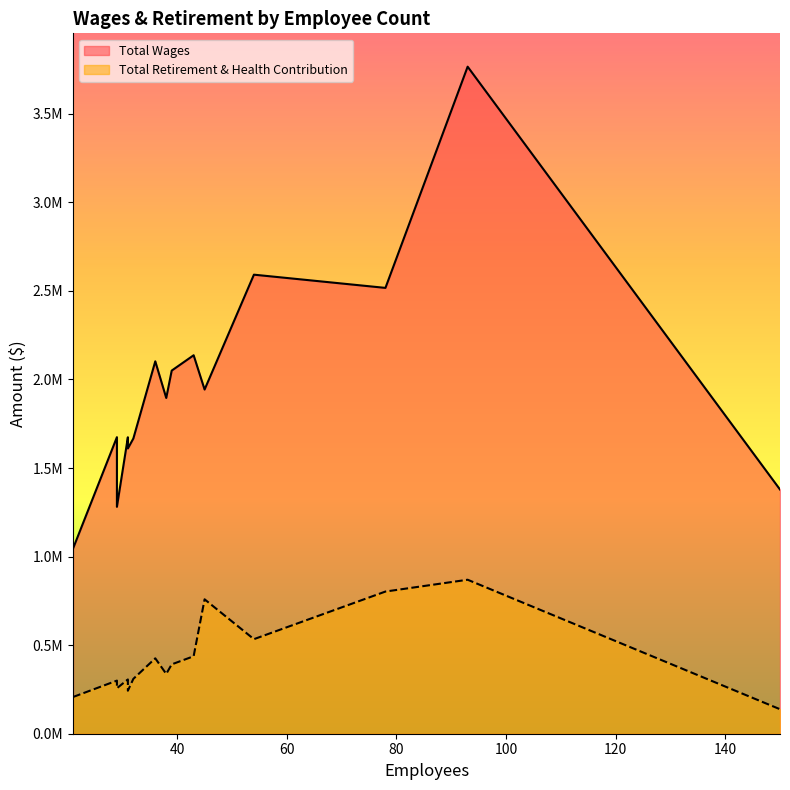

Is it true that Total Retirement & Health Contribution equals 256835 at 29?

True